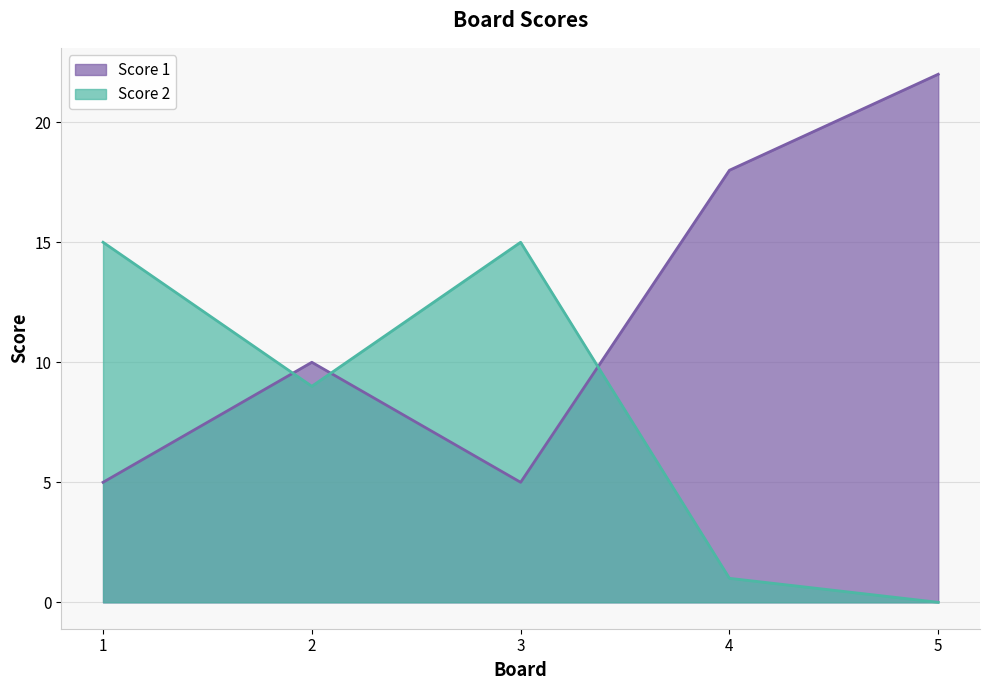

At which label does Score 1 first exceed 10?

4